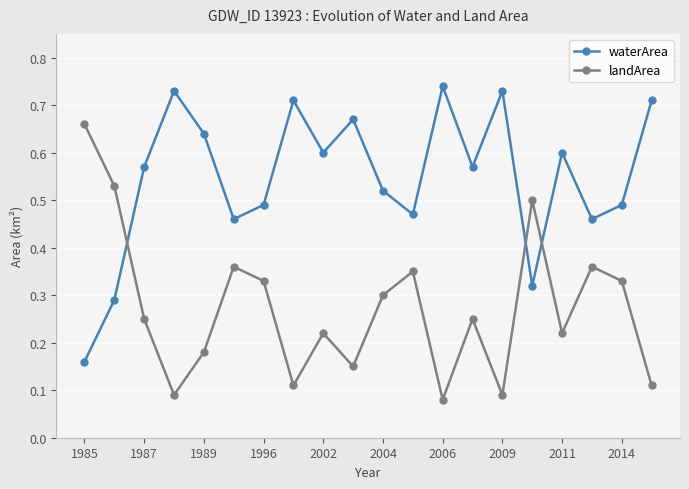

List the series in order of their overall mean, lowest first.

landArea, waterArea